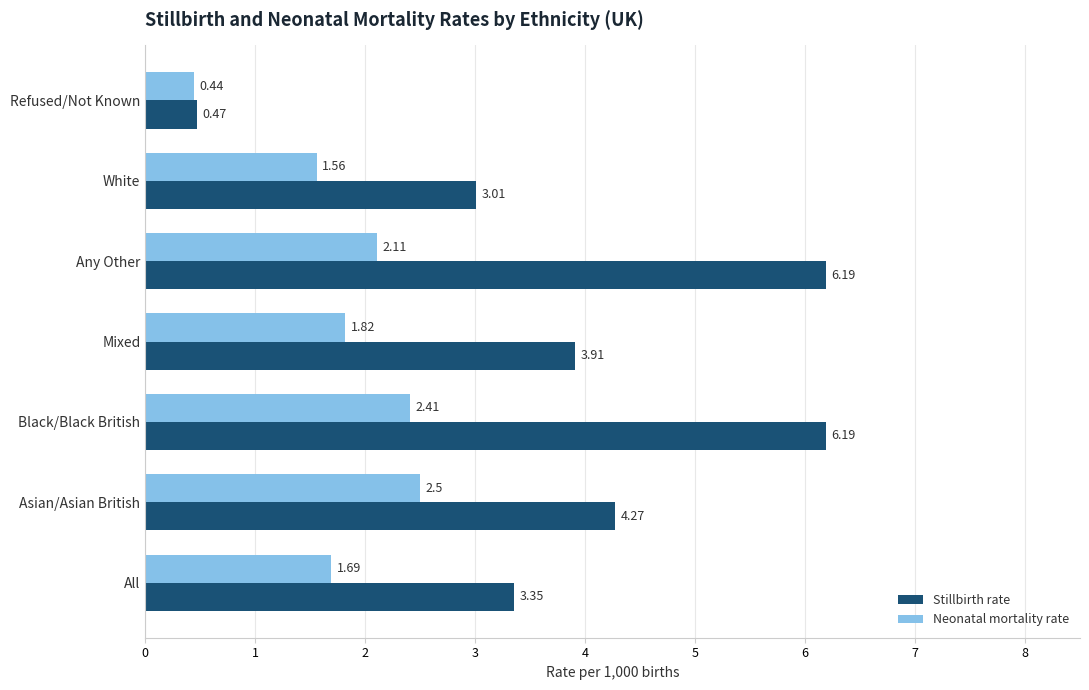

Which series has the largest range (max minus min)?

Stillbirth rate